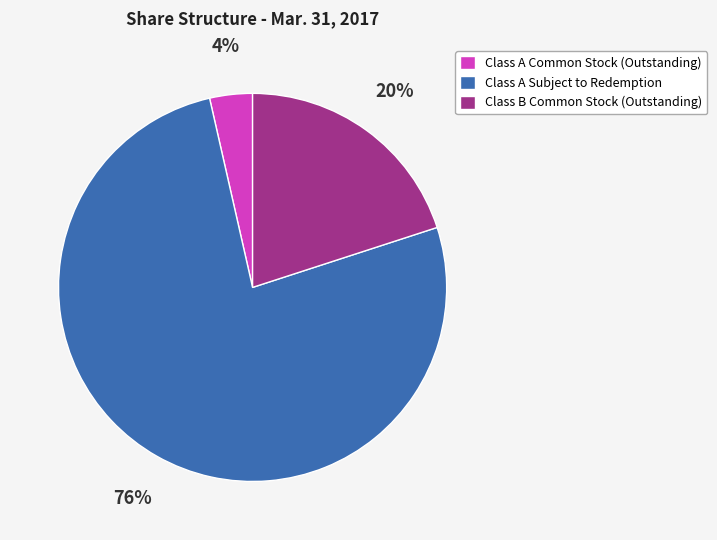

Which slice represents more than half of the pie?

Class A Subject to Redemption